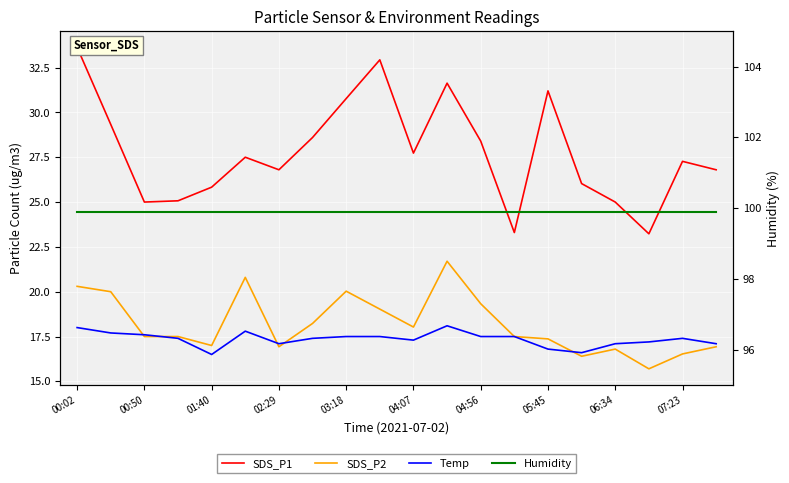

Is this an area chart (filled region under the line)?

No